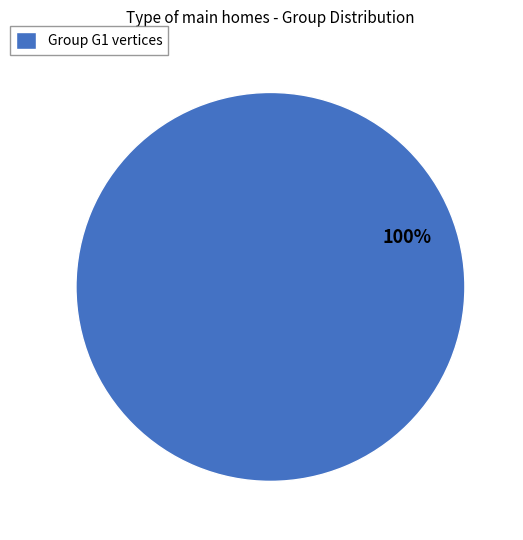

Is it true that Group G1 vertices is 100% of the pie?

True